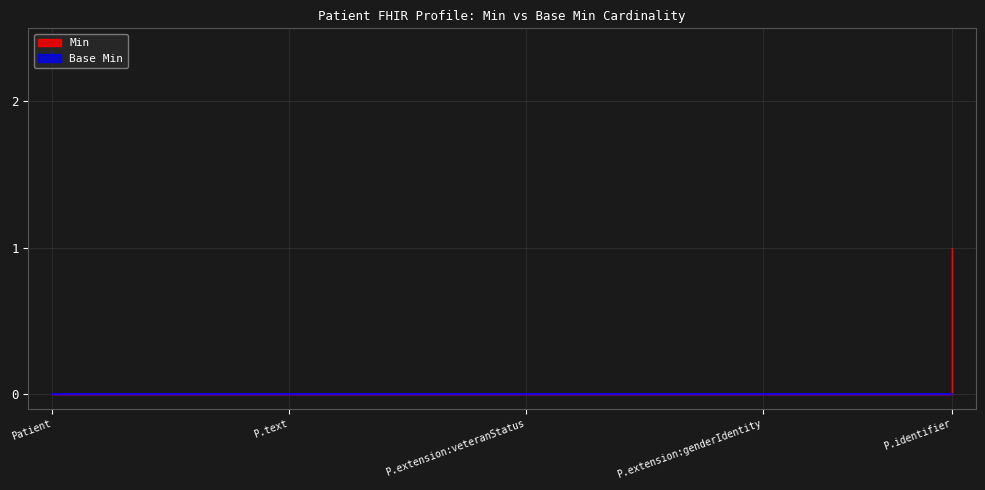

At which label is the value closest to 0?

Patient